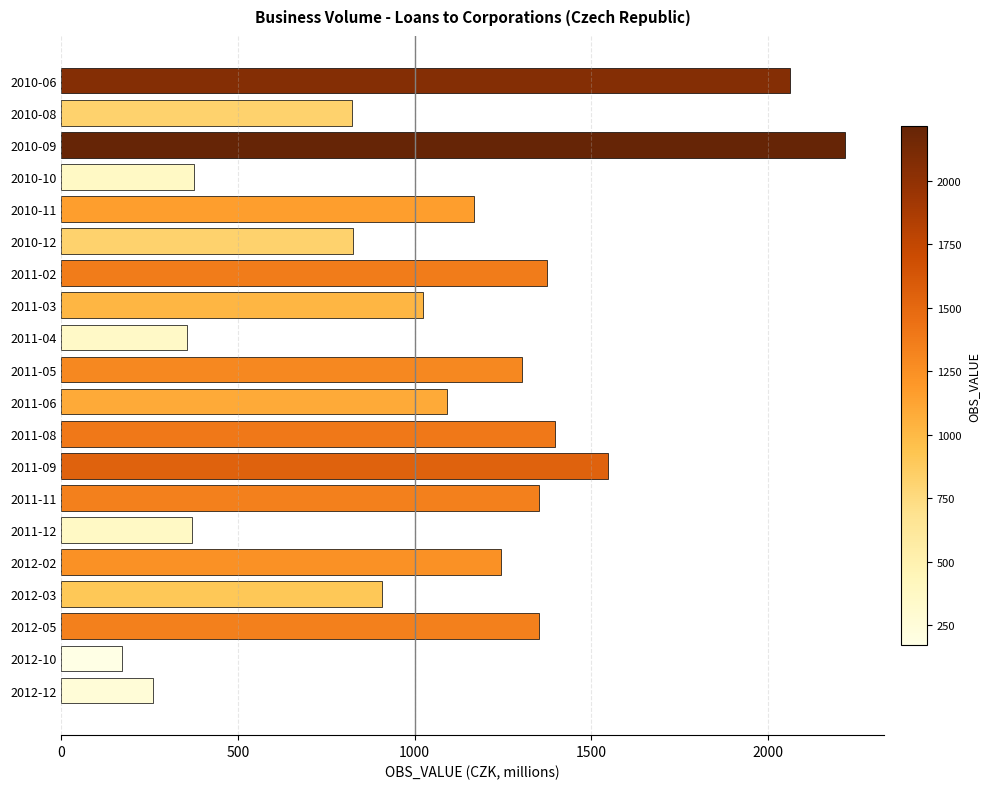

Which label corresponds to the largest value in the chart?

2010-09